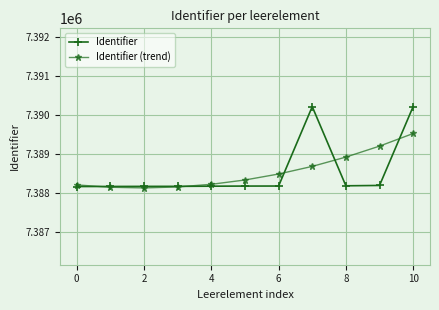

What is the value of the Identifier point at the 9th from the left?

7388181.0